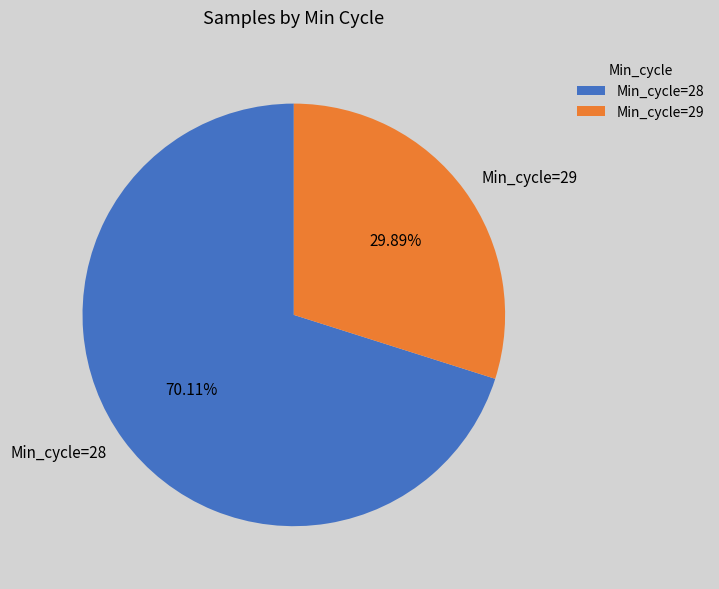

Does any single category account for the majority?

Yes